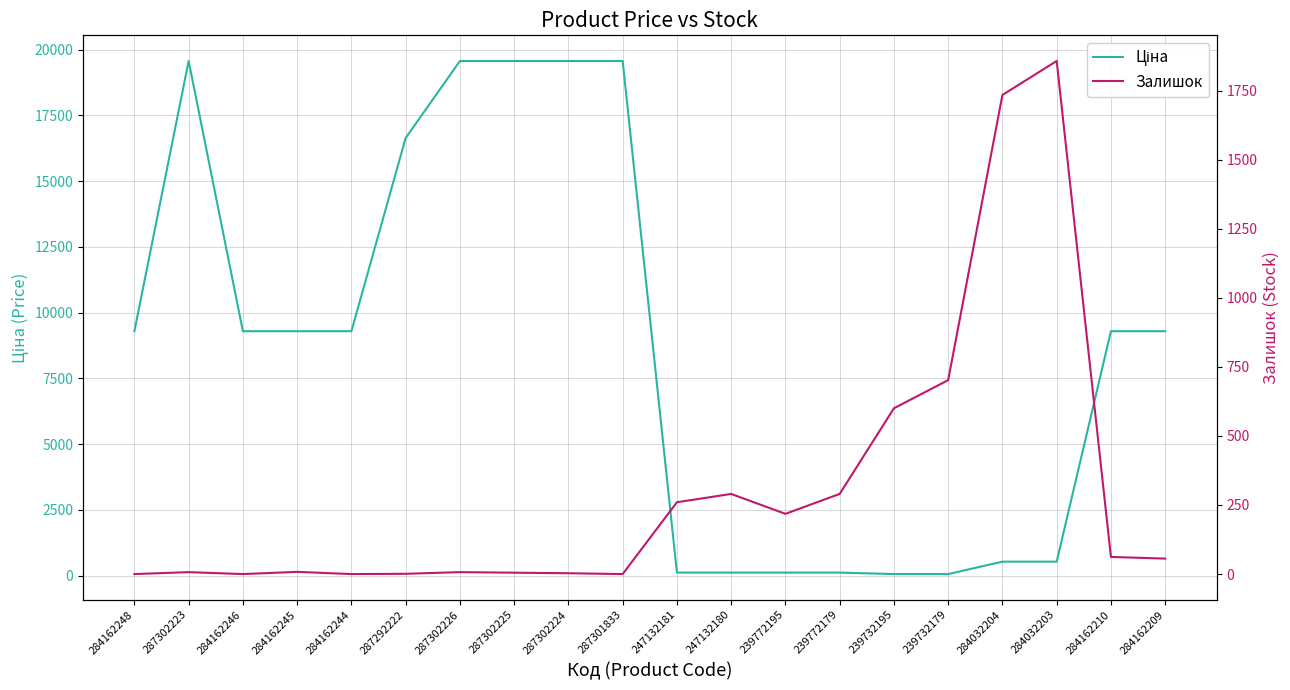

Which category has the highest value across all series?

287302223